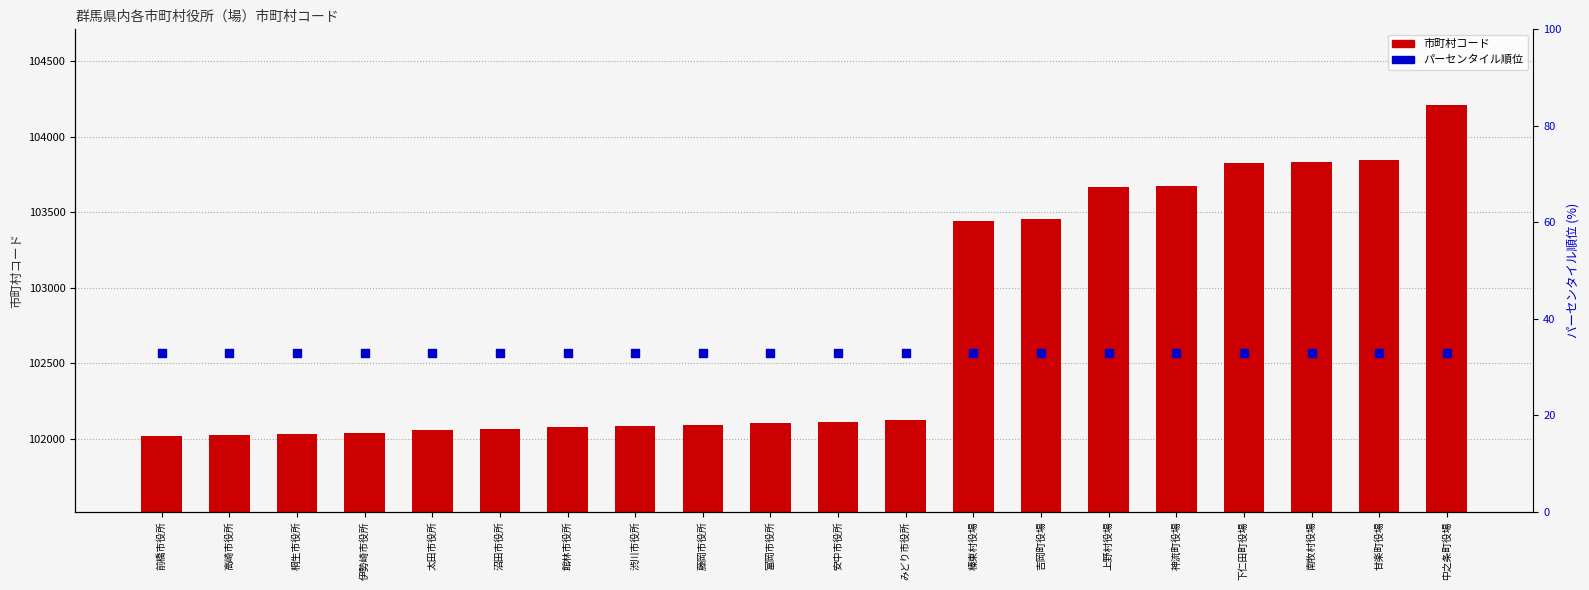

What are all the series names shown in the legend?

市町村コード, パーセンタイル順位